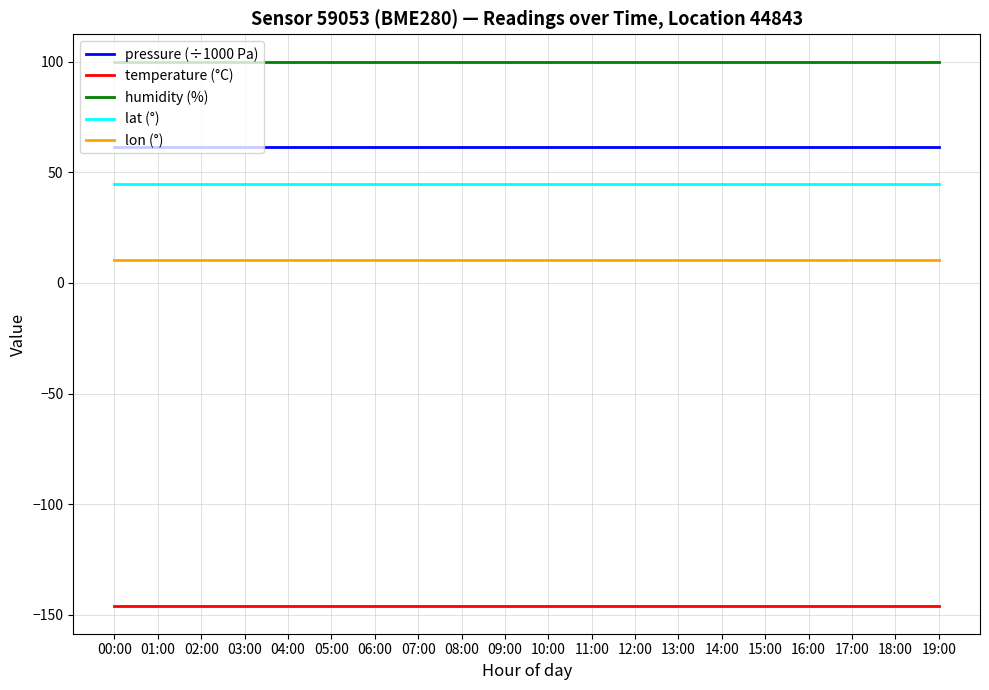

What is the spread (max minus min) of values at 10:00?

246.2